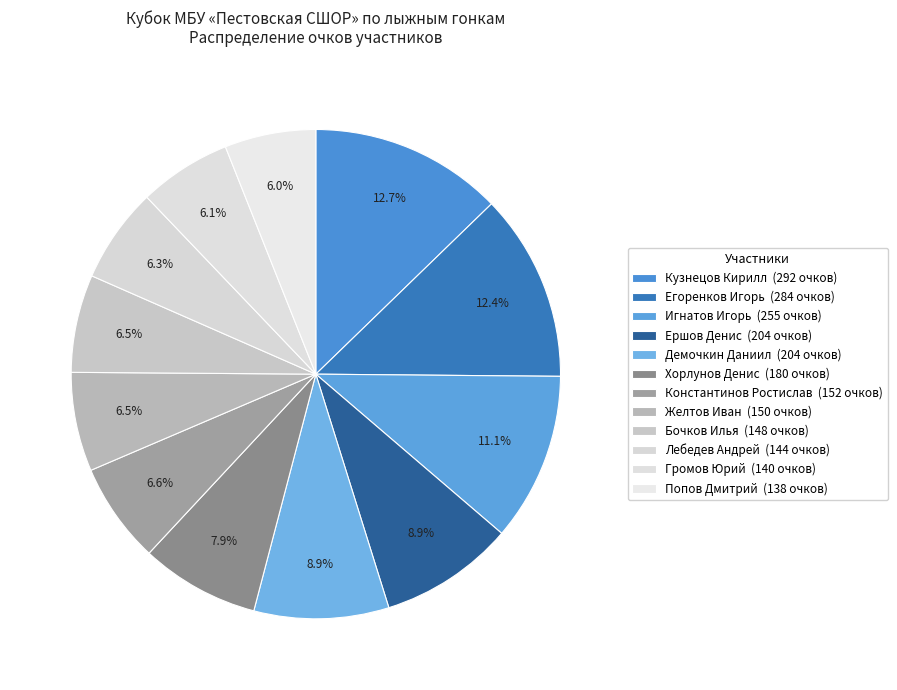

How many slices are in this pie chart?

12